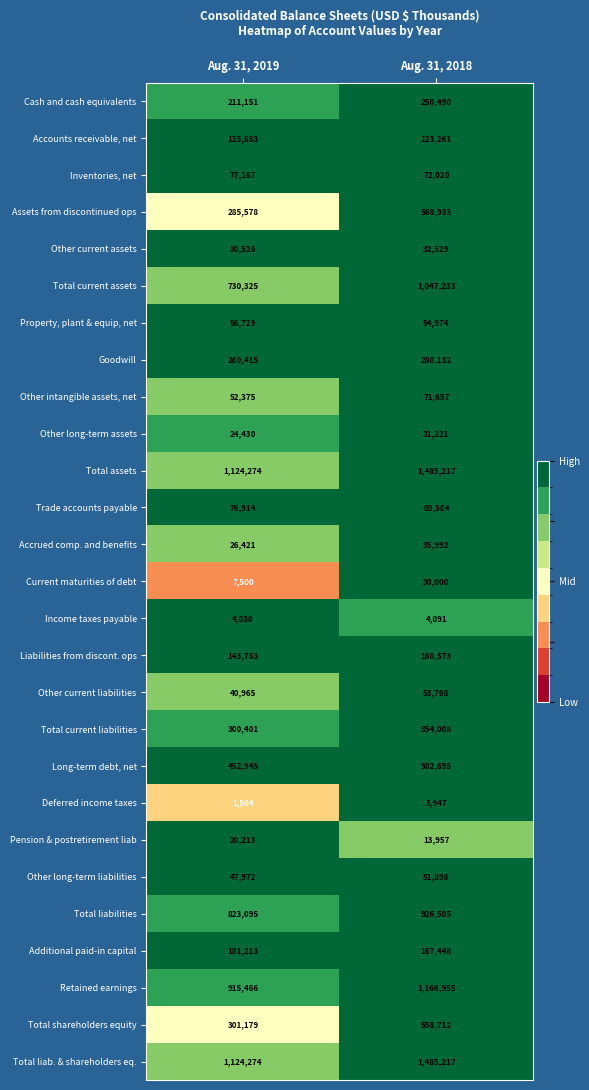

At which label is Property, plant & equip, net closest to 55851?

Aug. 31, 2018